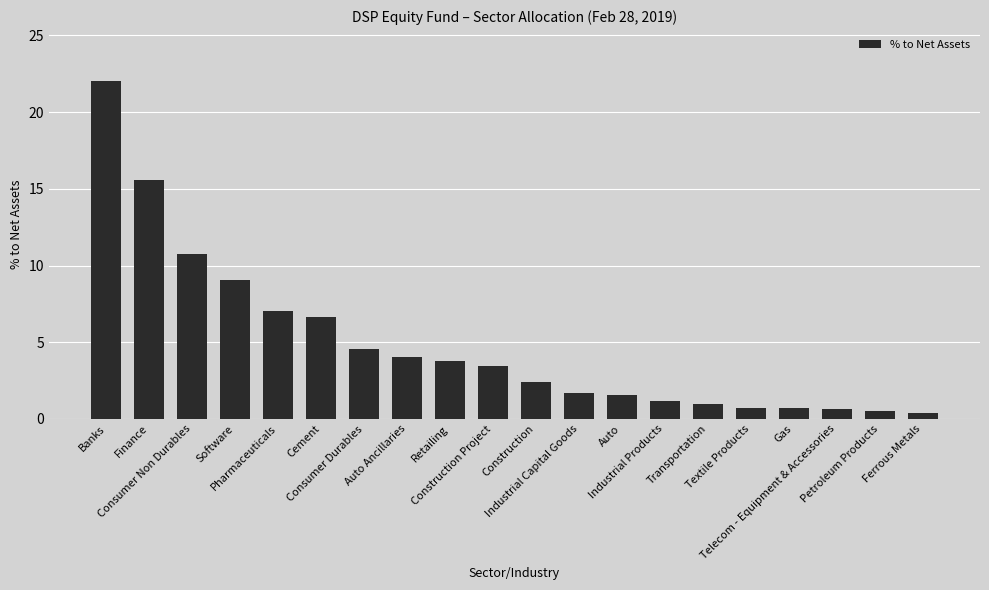

At which label is the value closest to 11?

Consumer Non Durables